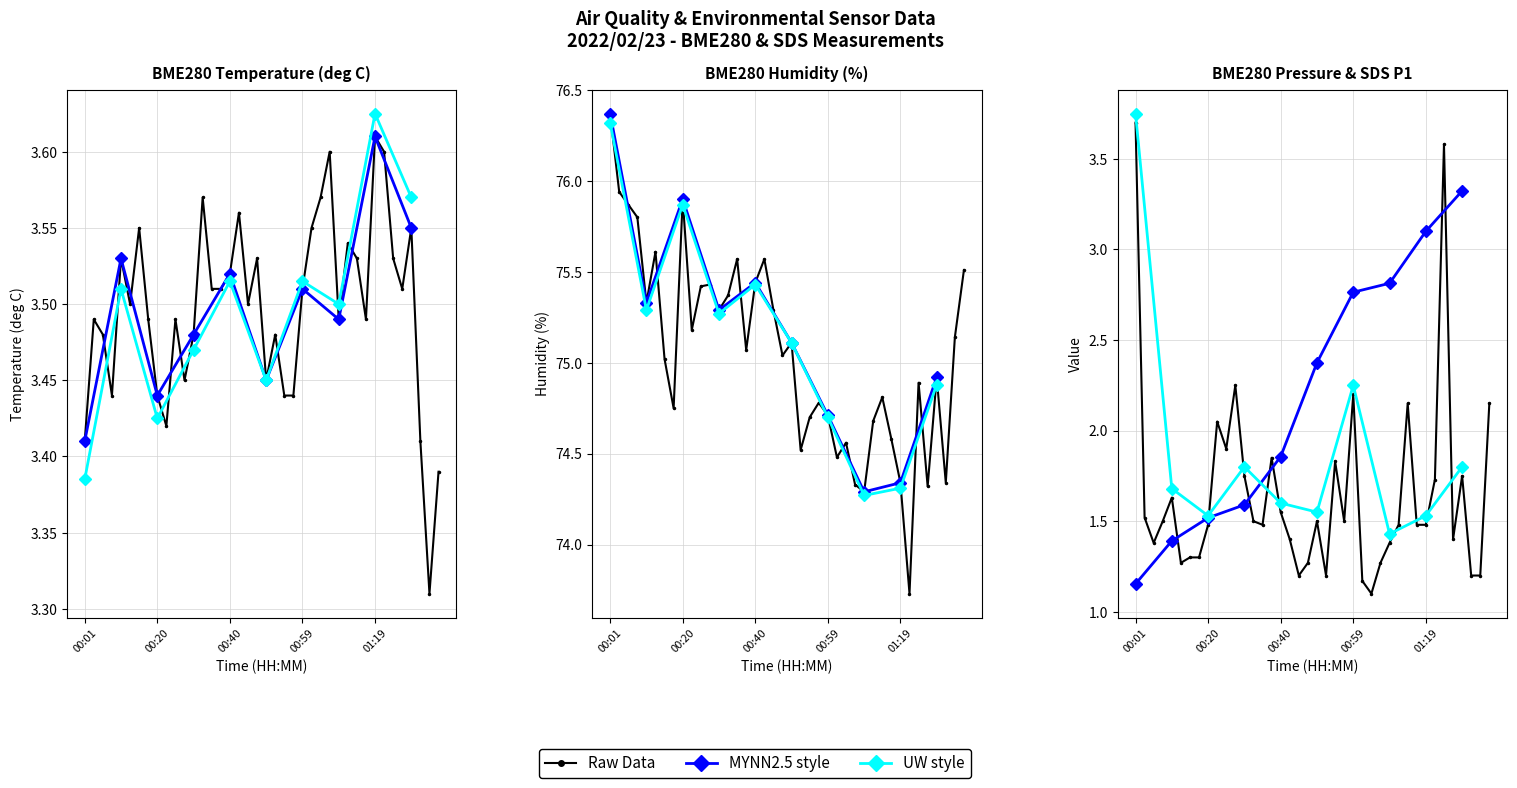

Which category has the lowest value in the BME280_temperature series?

01:33